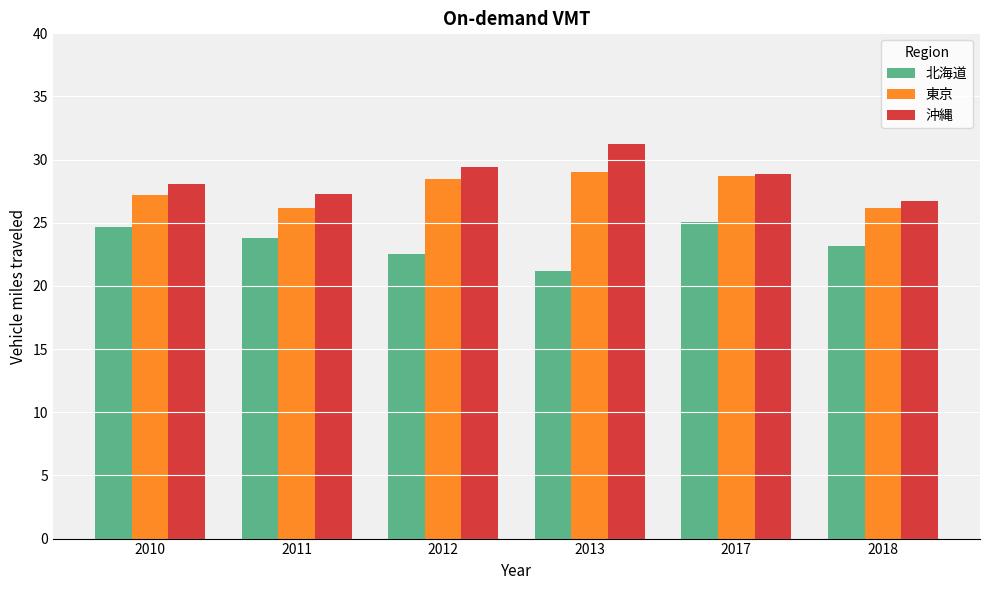

Read the 北海道 value at 2012.

22.5